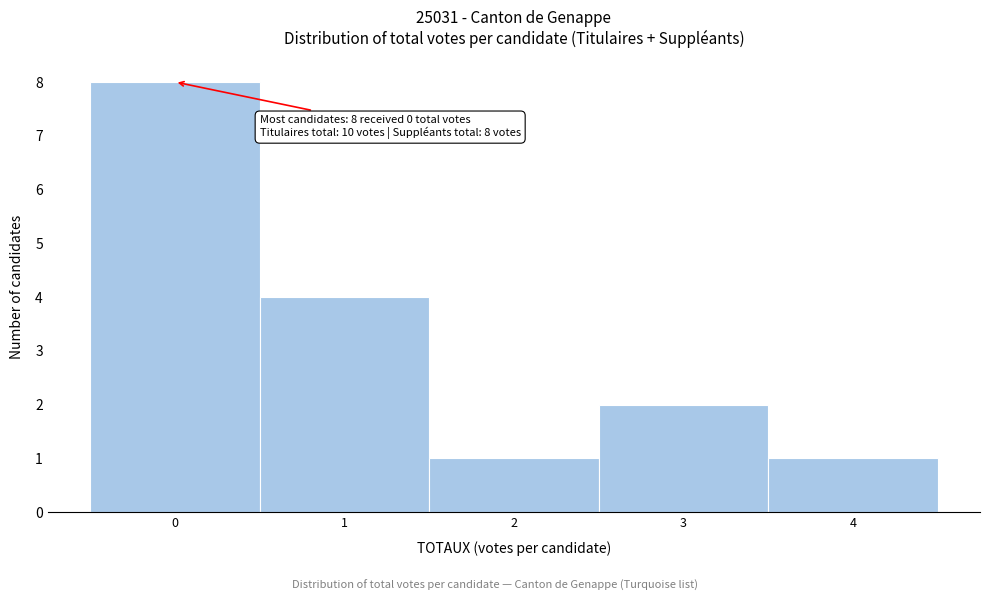

Over which range of the x-axis is the bar tallest?

-0.5 to 0.5